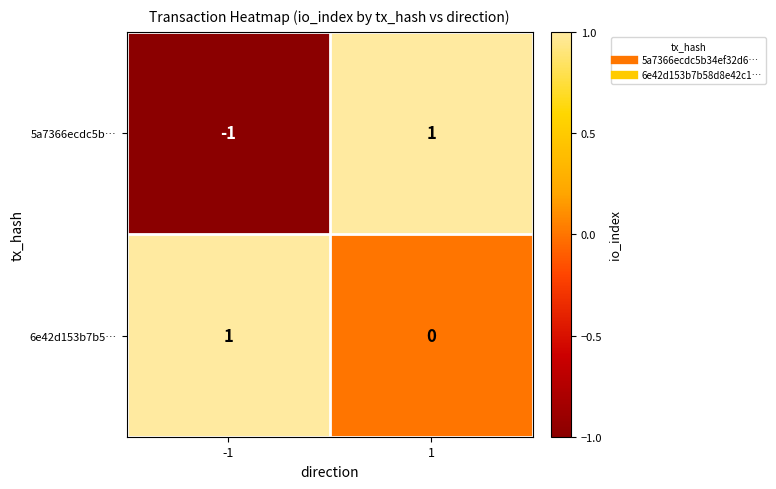

Is it true that 6e42d153b7b5… equals 0 at 1?

True